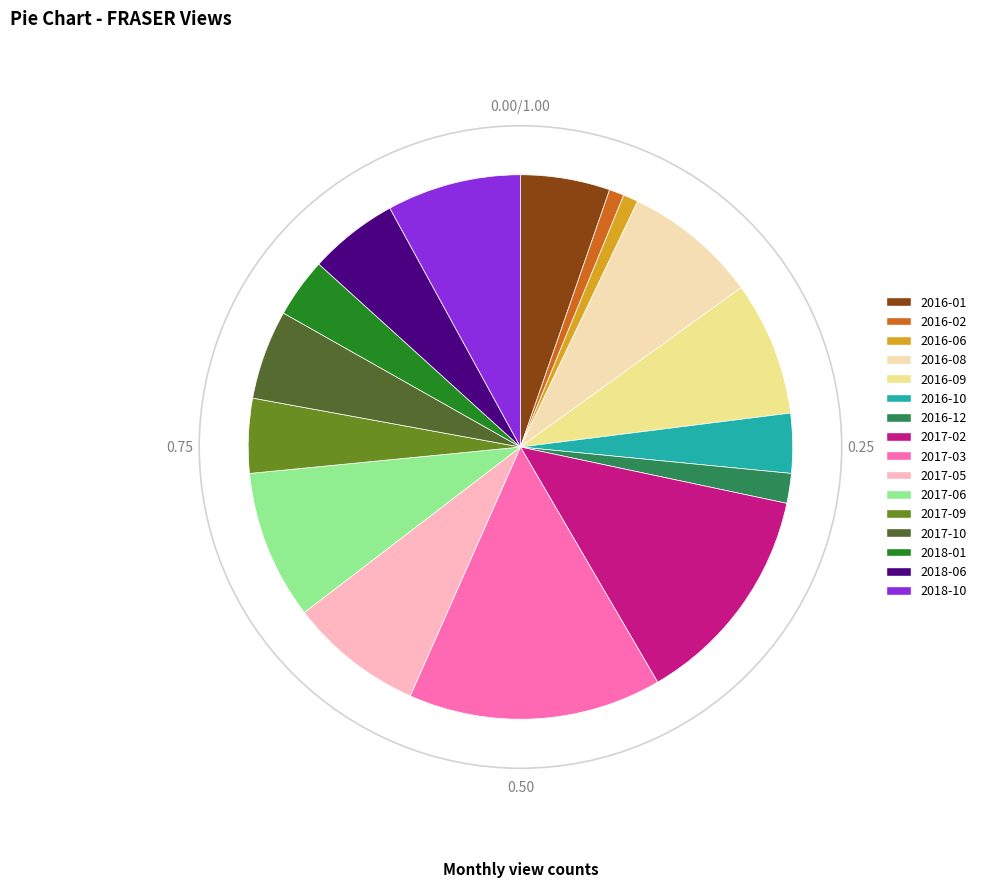

Is there any slice that represents more than half of the pie?

No